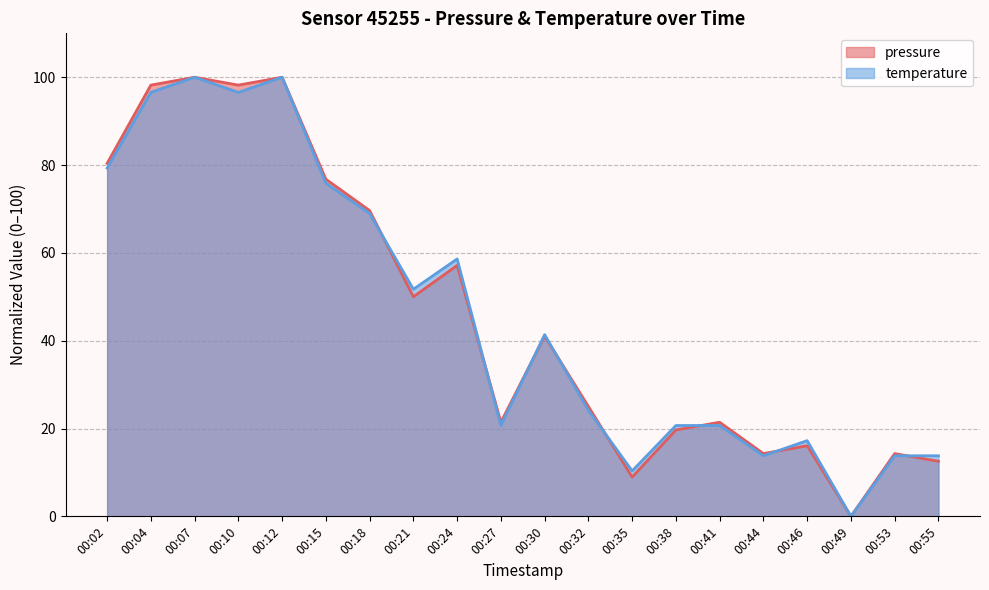

At which category does the chart reach its peak across all series?

00:07